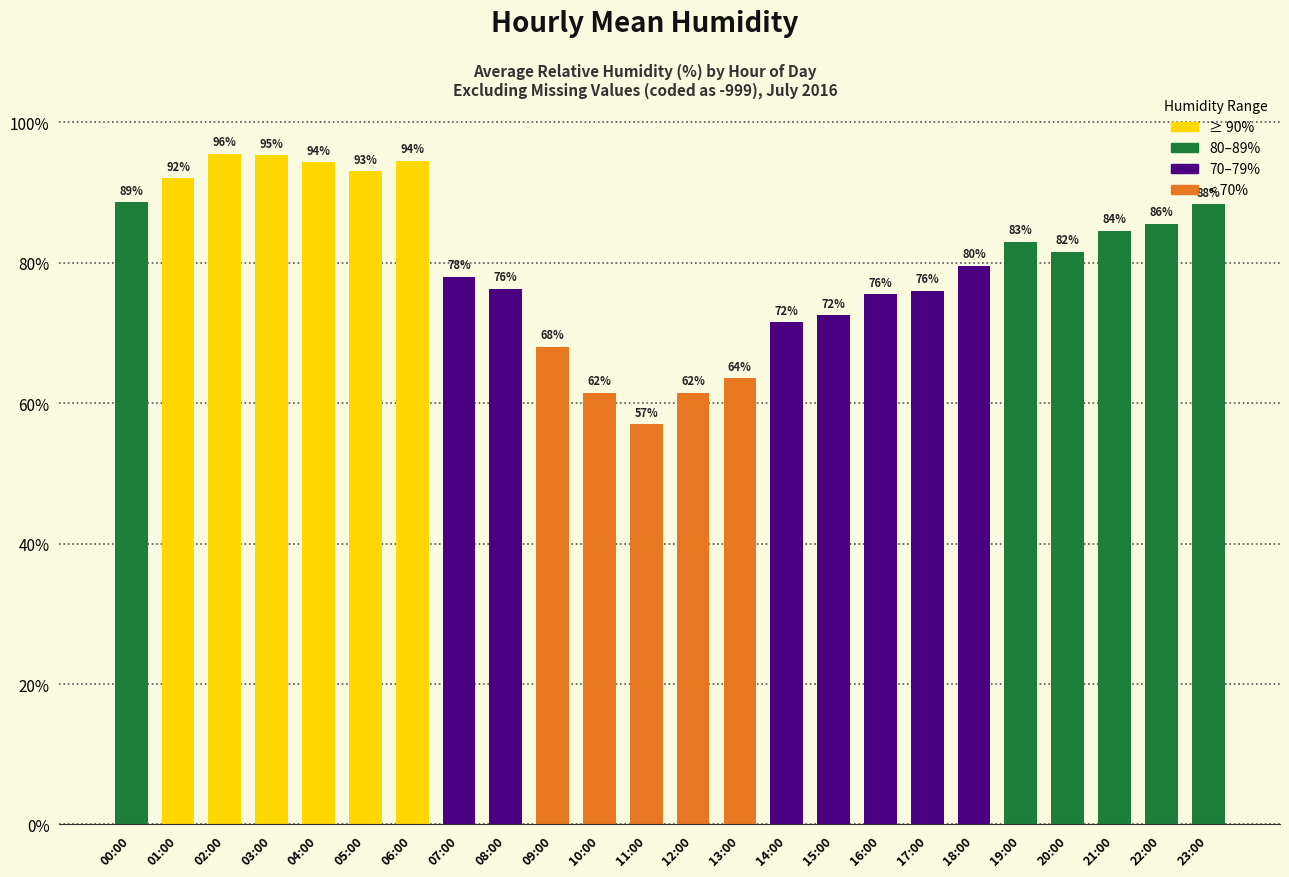

What is the difference between the maximum and minimum values?

38.5